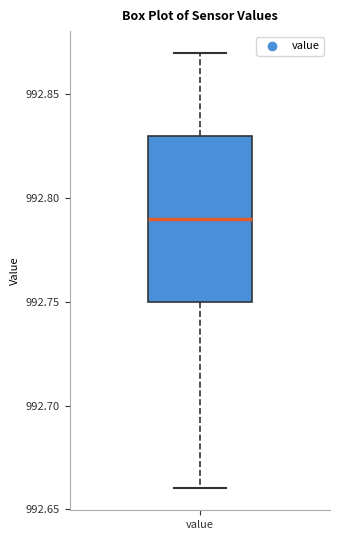

Where does the upper whisker of the box for value end on the y-axis? The values are not printed on the chart, so give them approximately, as read against the axis.

992.87